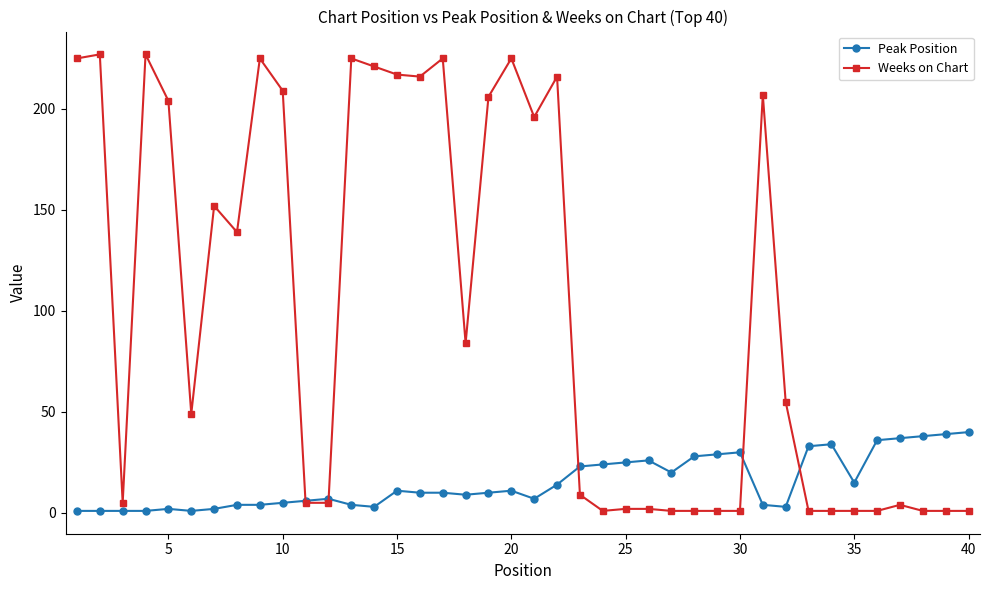

What is the difference between the maximum and second lowest values in the Peak Position series?

39